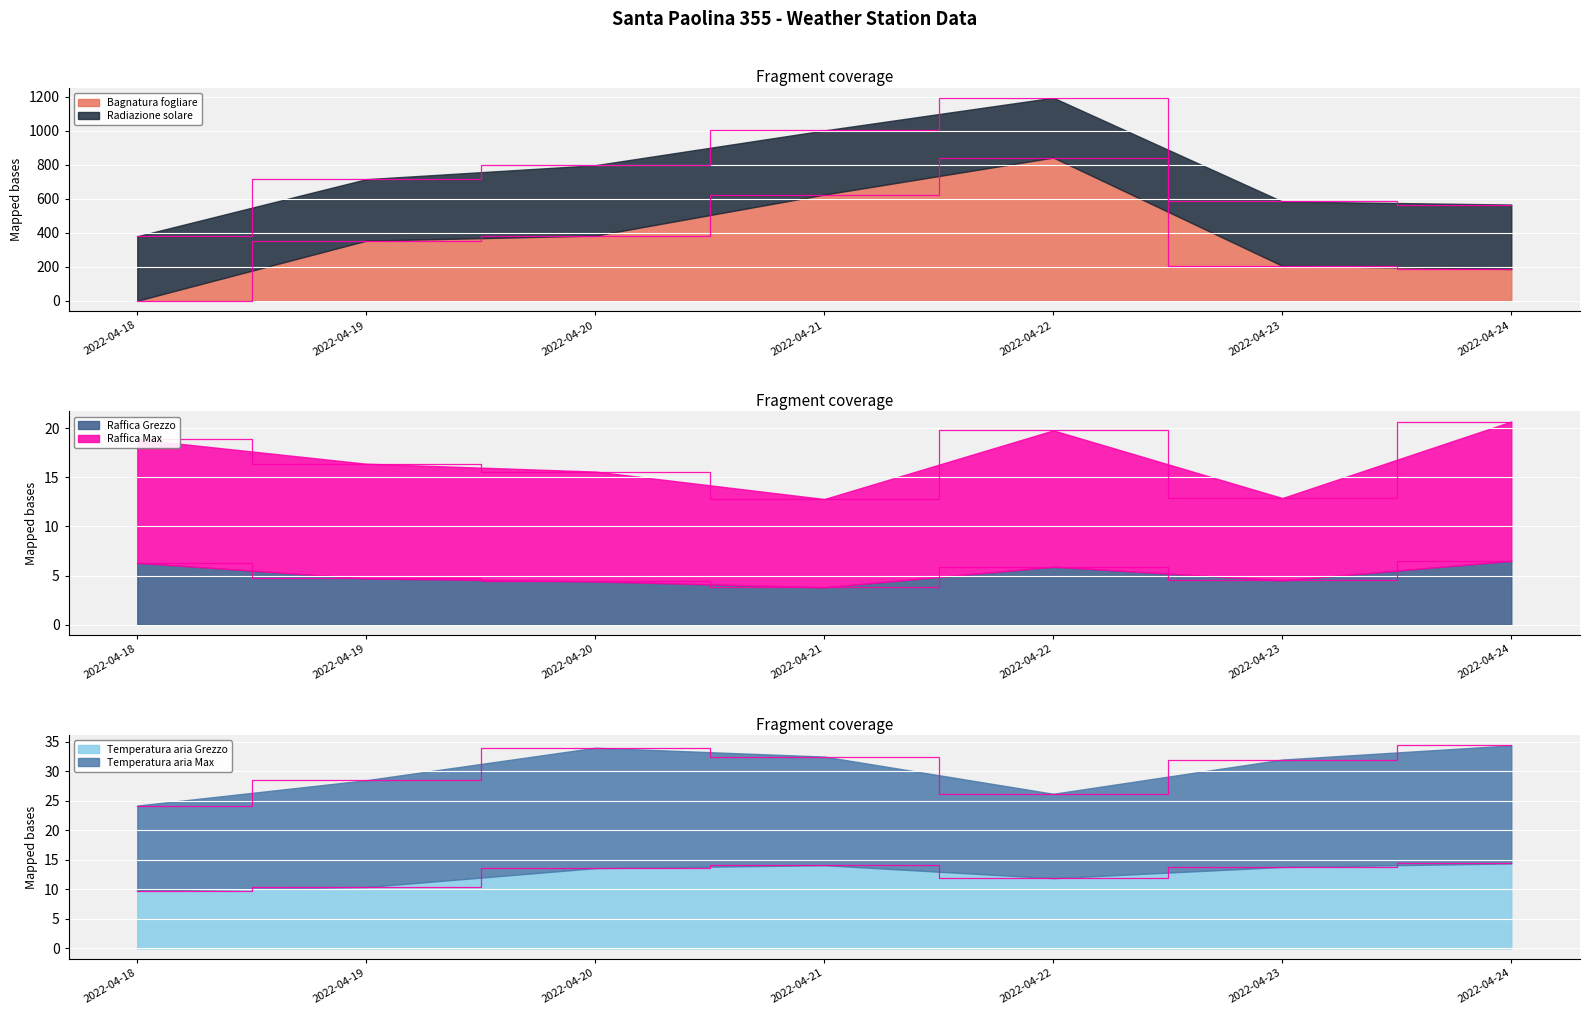

What is the difference between the Raffica Grezzo values at 2022-04-20 and 2022-04-21?

0.6